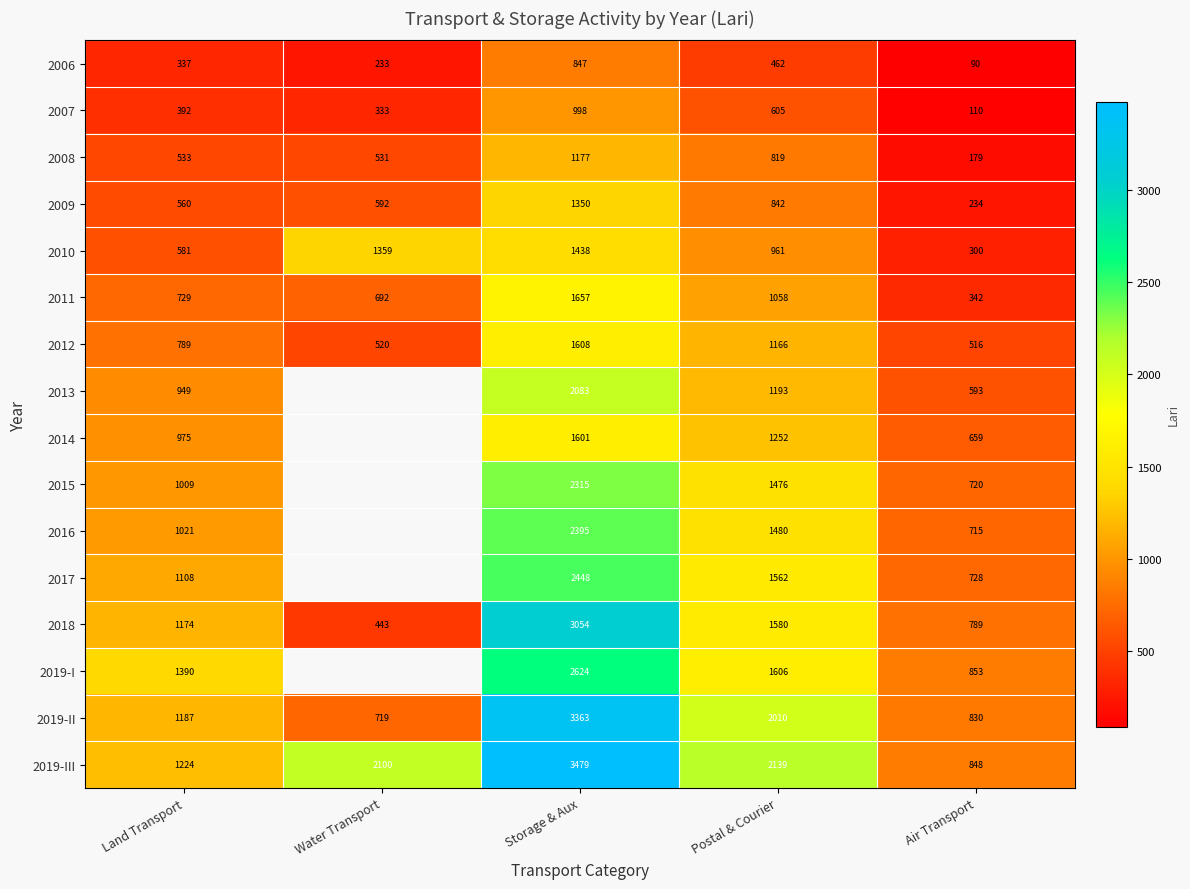

At which label is 2009 closest to 792?

Postal & Courier